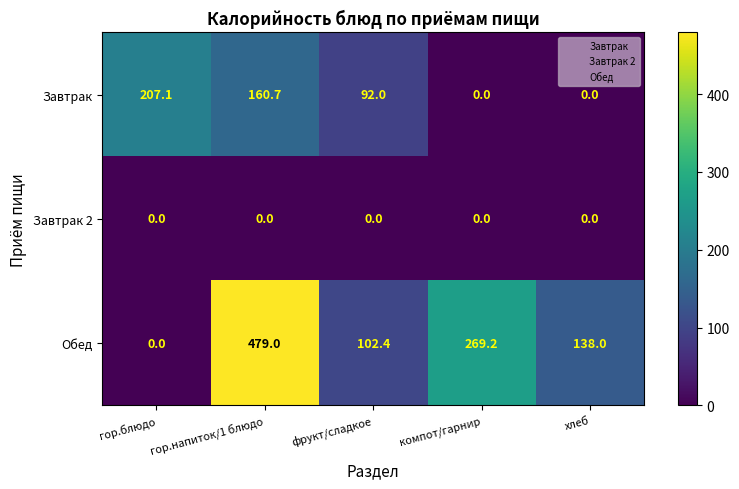

Rank the categories by Обед value from highest to lowest.

гор.напиток/1 блюдо, компот/гарнир, хлеб, фрукт/сладкое, гор.блюдо